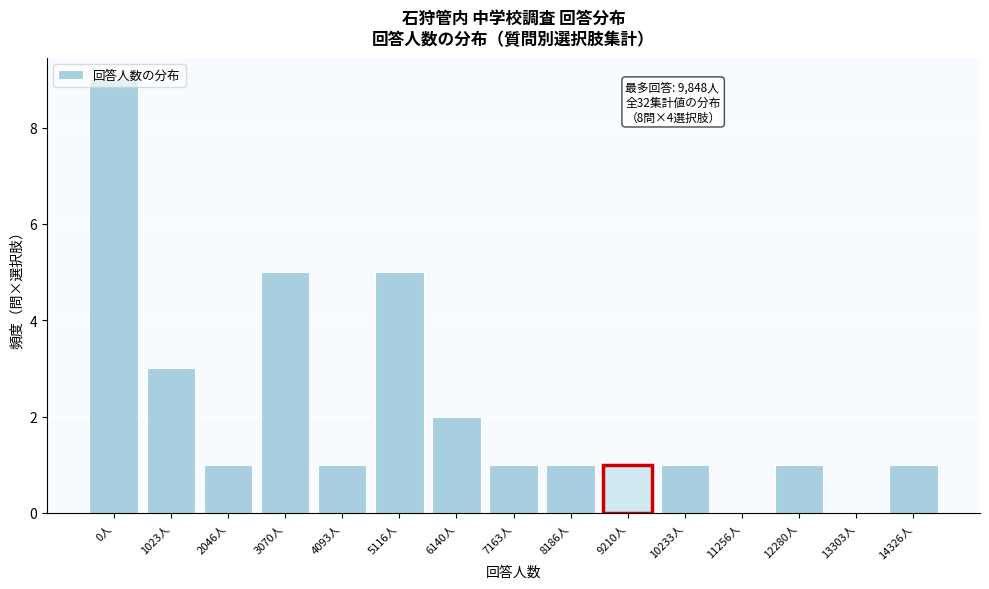

At which category does the chart reach its peak across all series?

0人